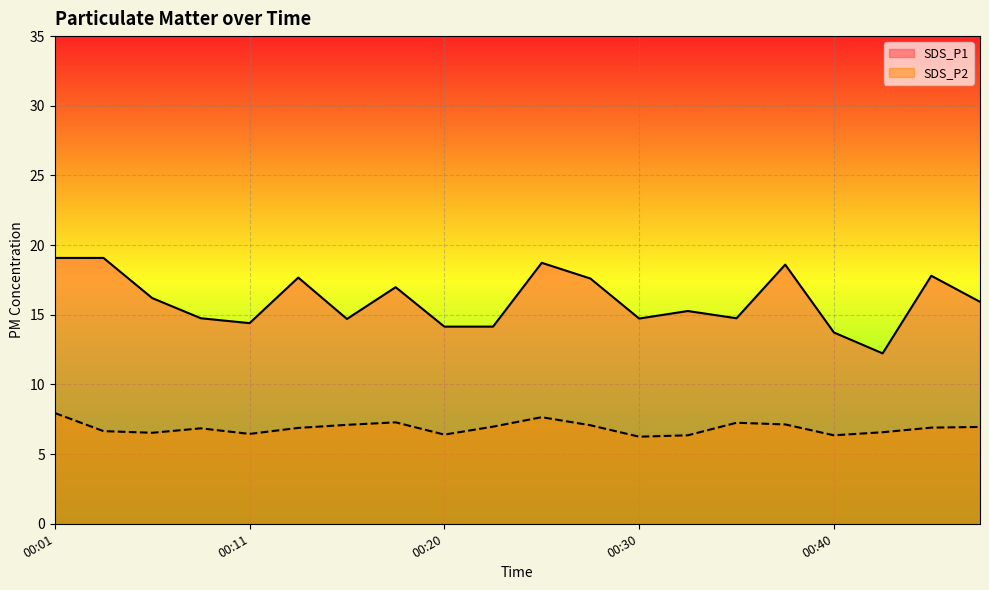

Which label corresponds to the smallest value in the chart?

00:30